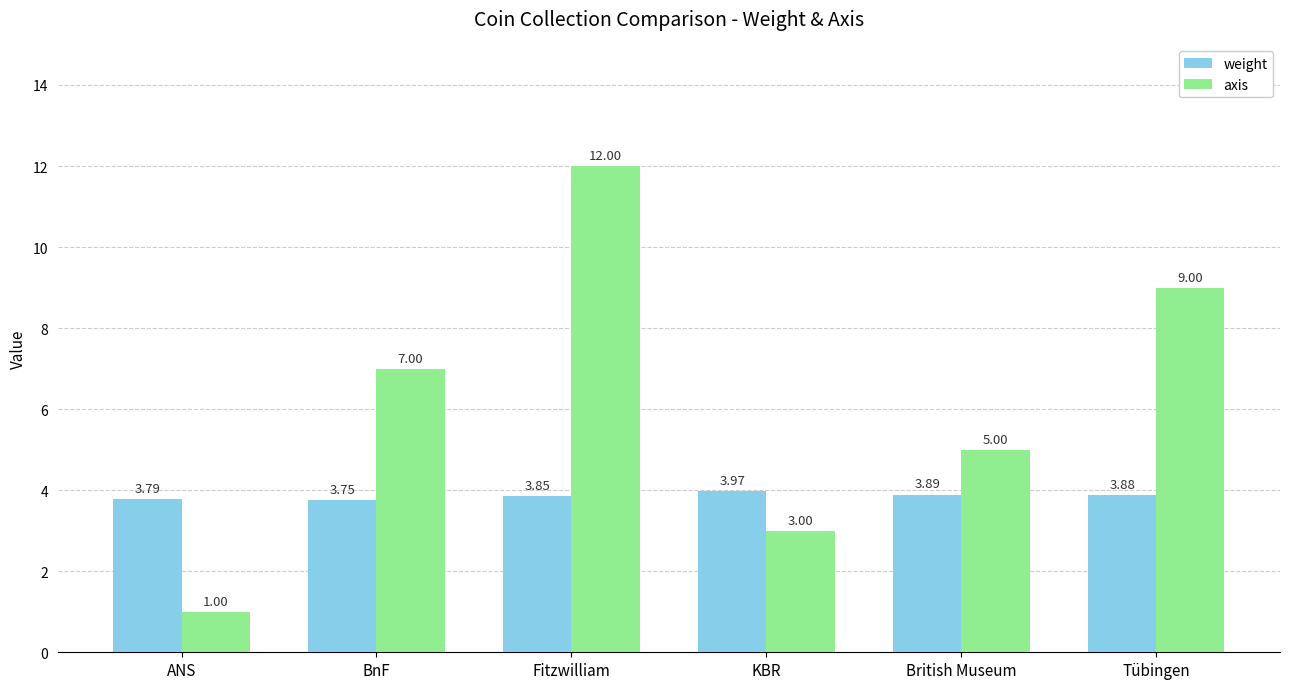

What is the label of the 5th bar from the left?

British Museum